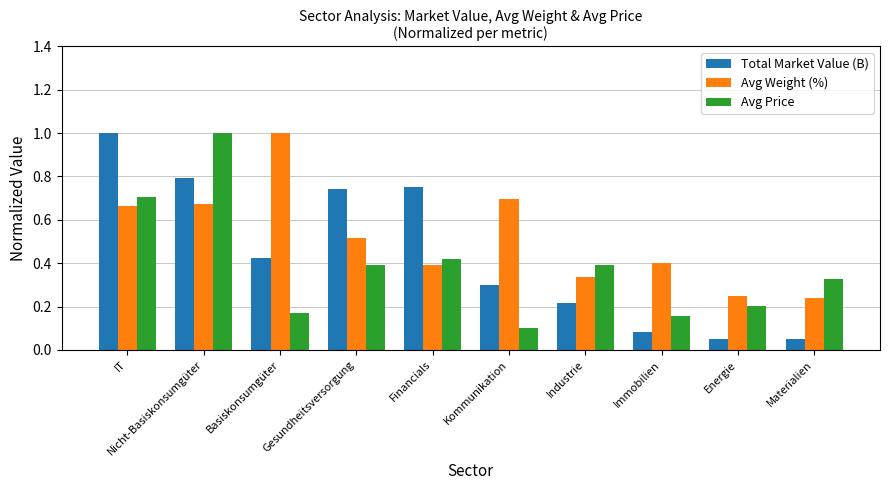

Rank the series by their average value, from highest to lowest.

Avg Weight (%), Total Market Value (B), Avg Price